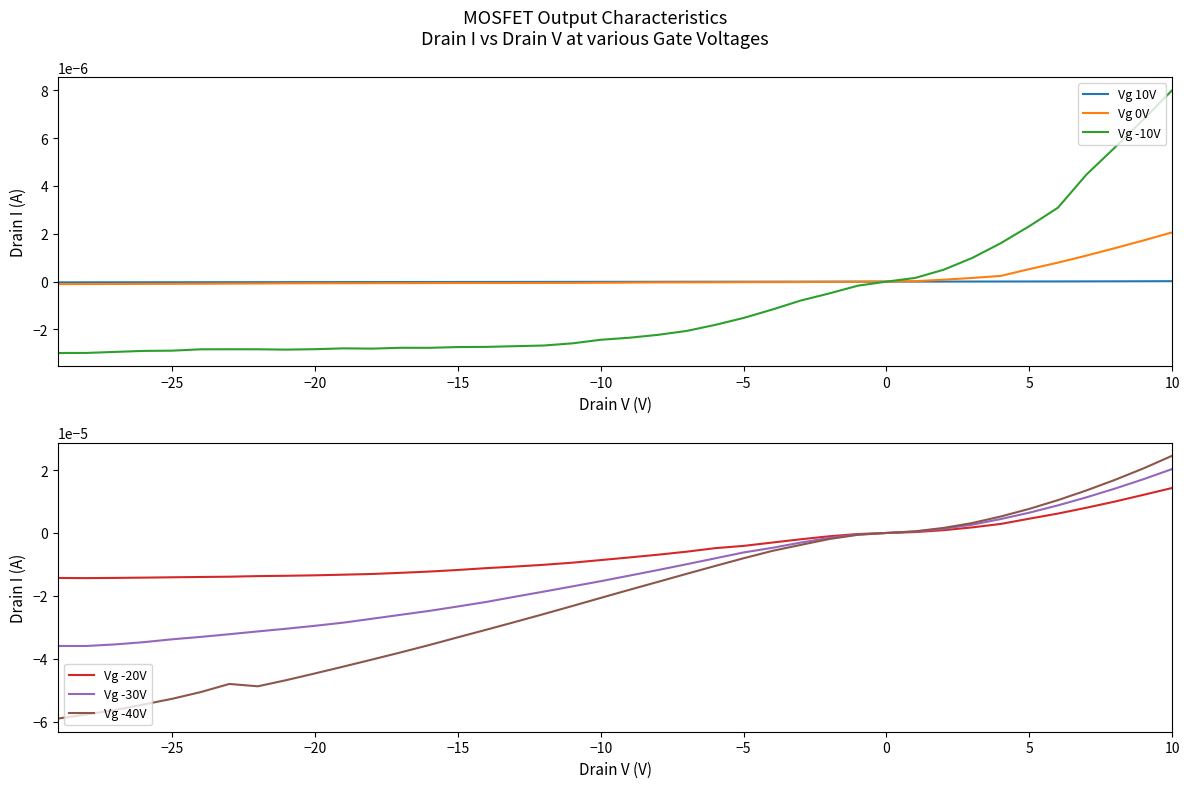

Is this an area chart (filled region under the line)?

No